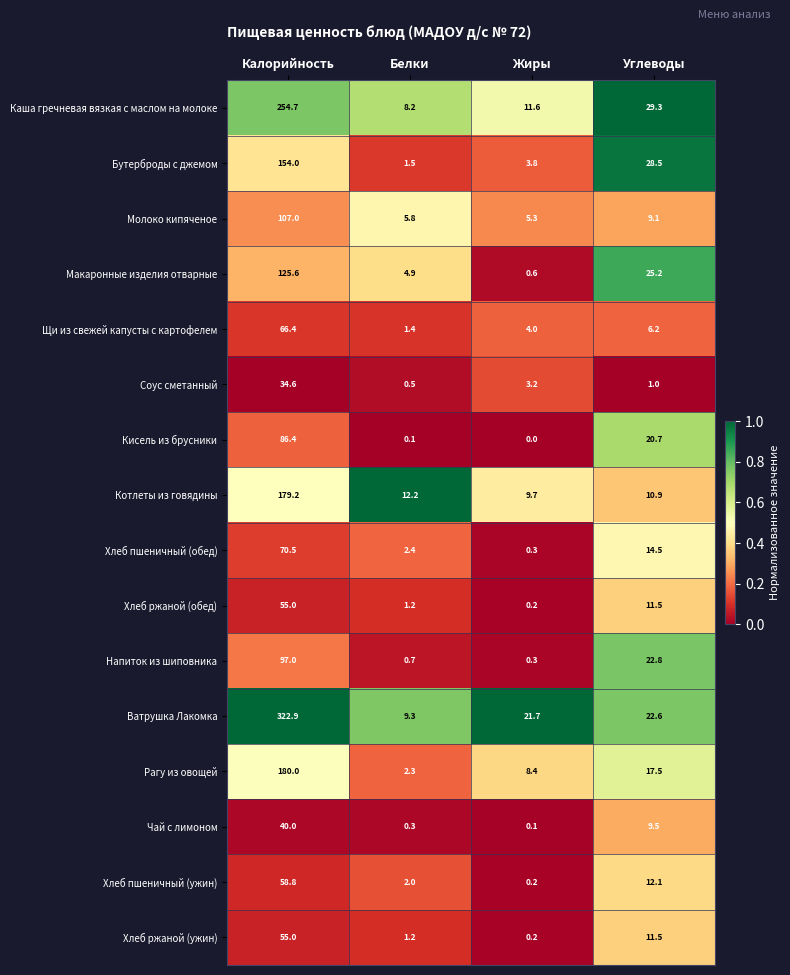

Where is Чай с лимоном nearest to the value 20?

Углеводы